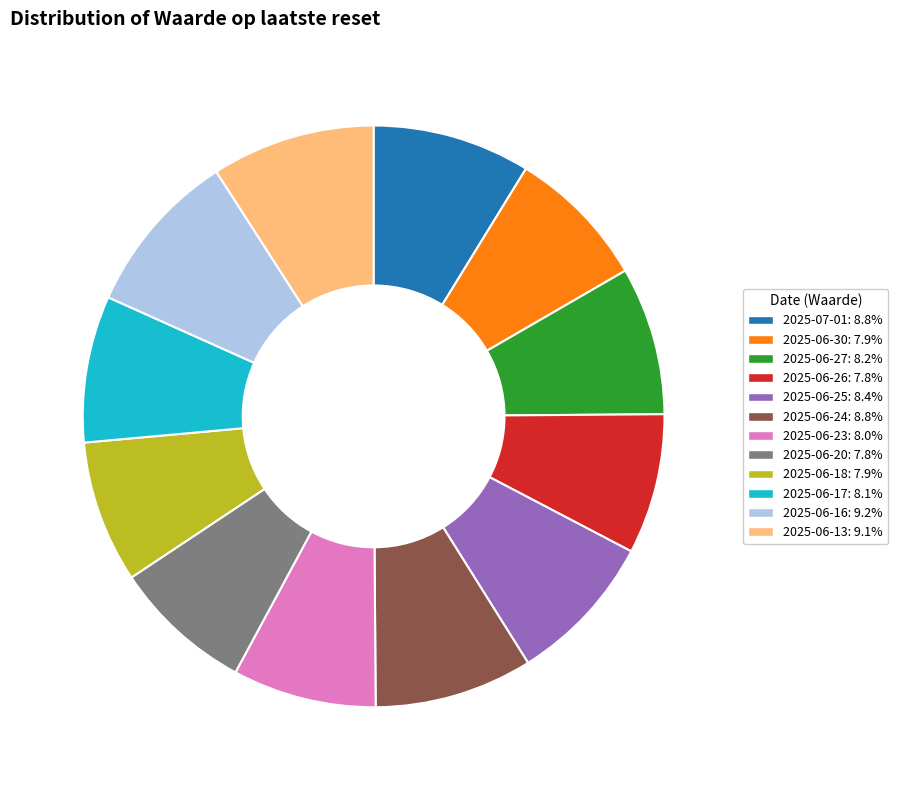

Between 2025-07-01 and 2025-06-30, which is larger?

2025-07-01